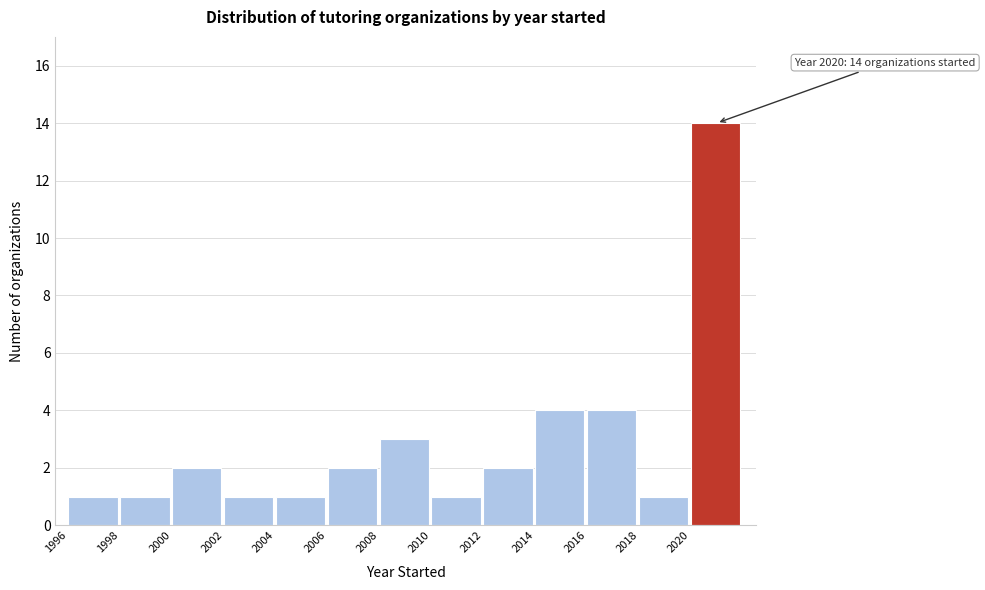

Which range on the x-axis has the tallest bar?

2020 to 2022